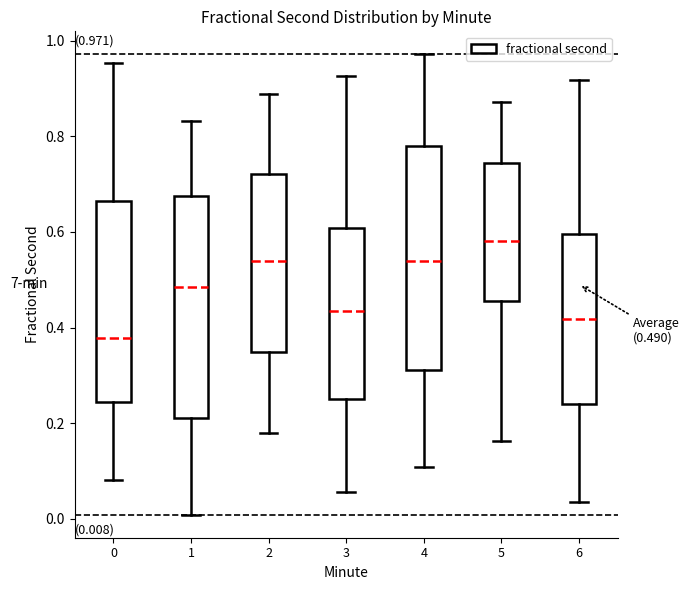

Which box's median line is the highest?

5